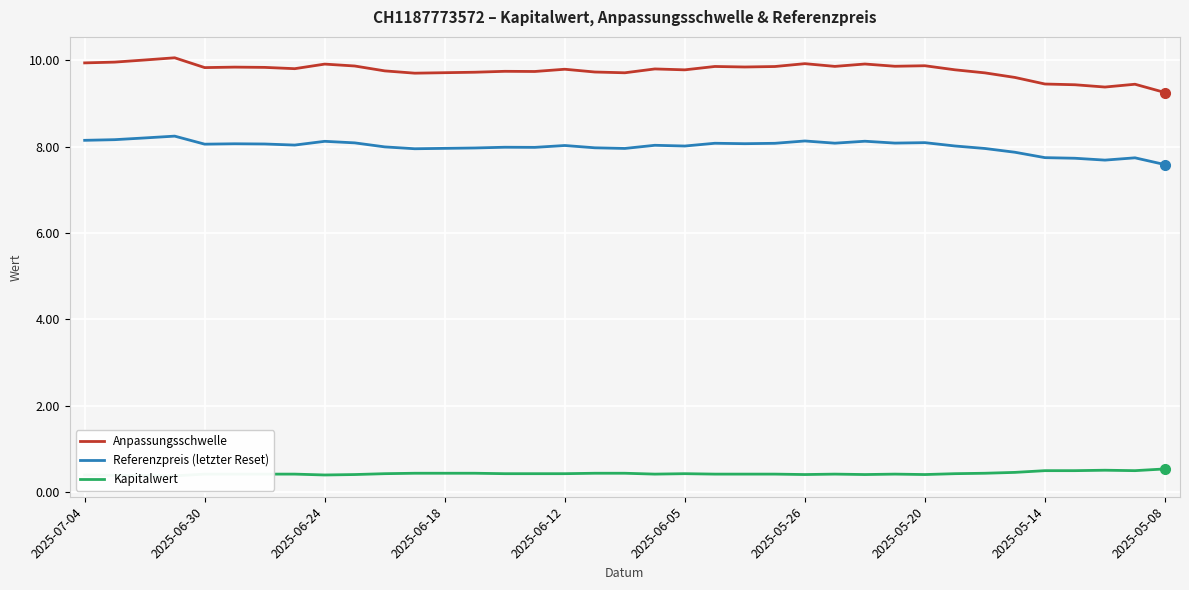

What is the value of the Kapitalwert point at the 36th from the left?

0.5